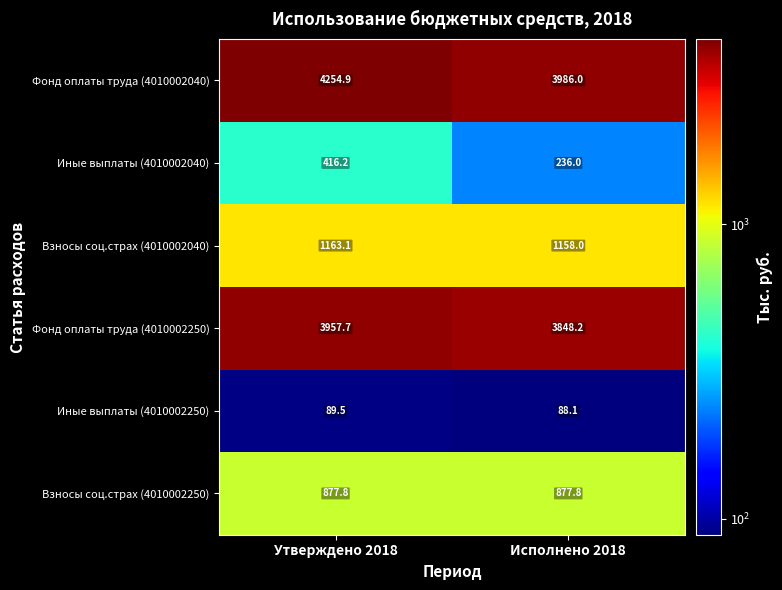

Is it true that Взносы соц.страх (4010002040) equals 1163.1 at Утверждено 2018?

True